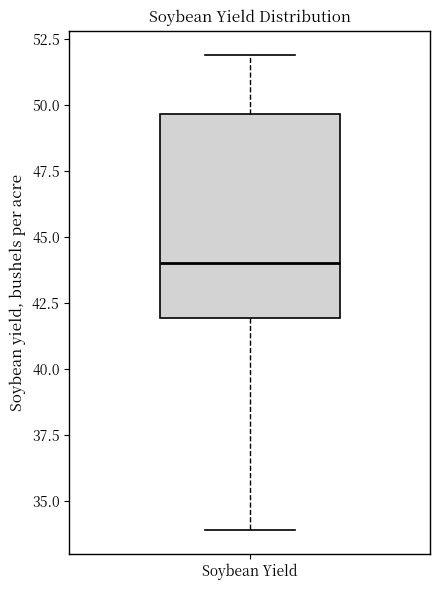

Where does the upper whisker of the box for Soybean Yield end on the y-axis? The values are not printed on the chart, so give them approximately, as read against the axis.

52.0